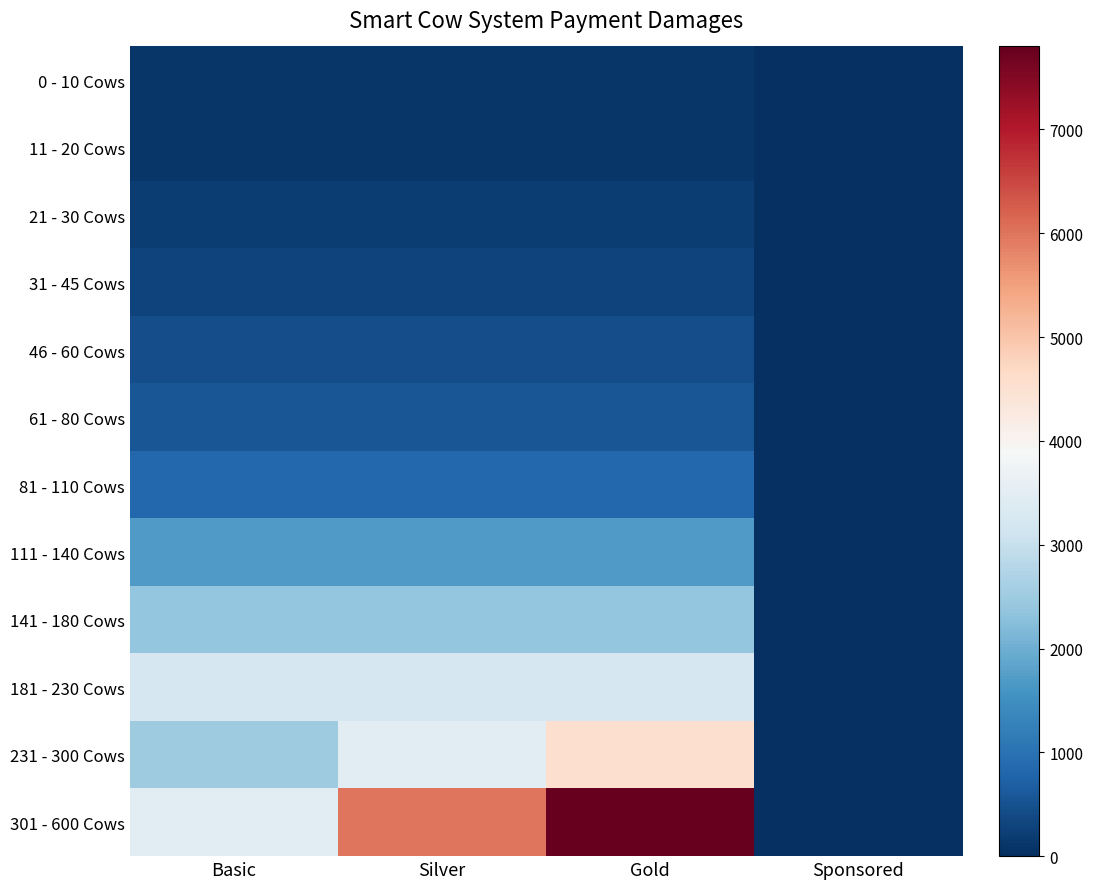

Which has a higher value, Sponsored or Basic?

Basic